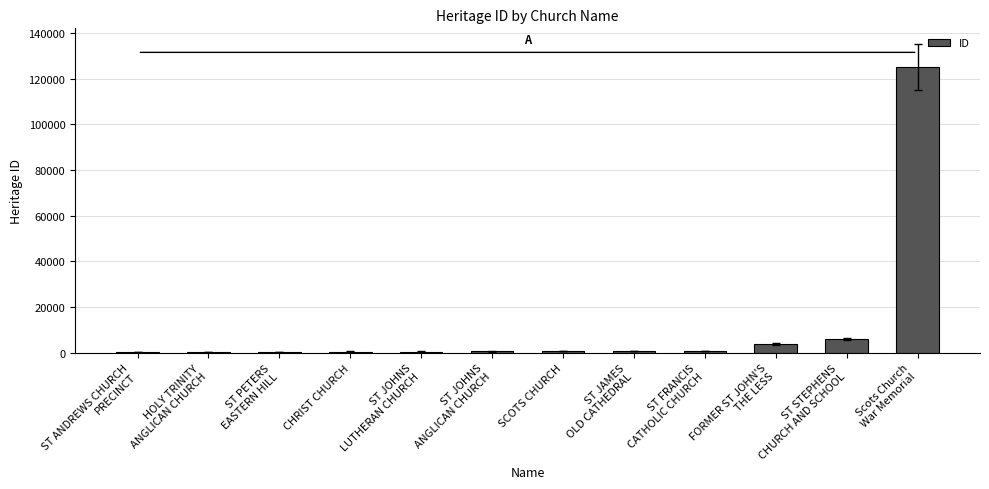

What is the greatest value displayed?

125246